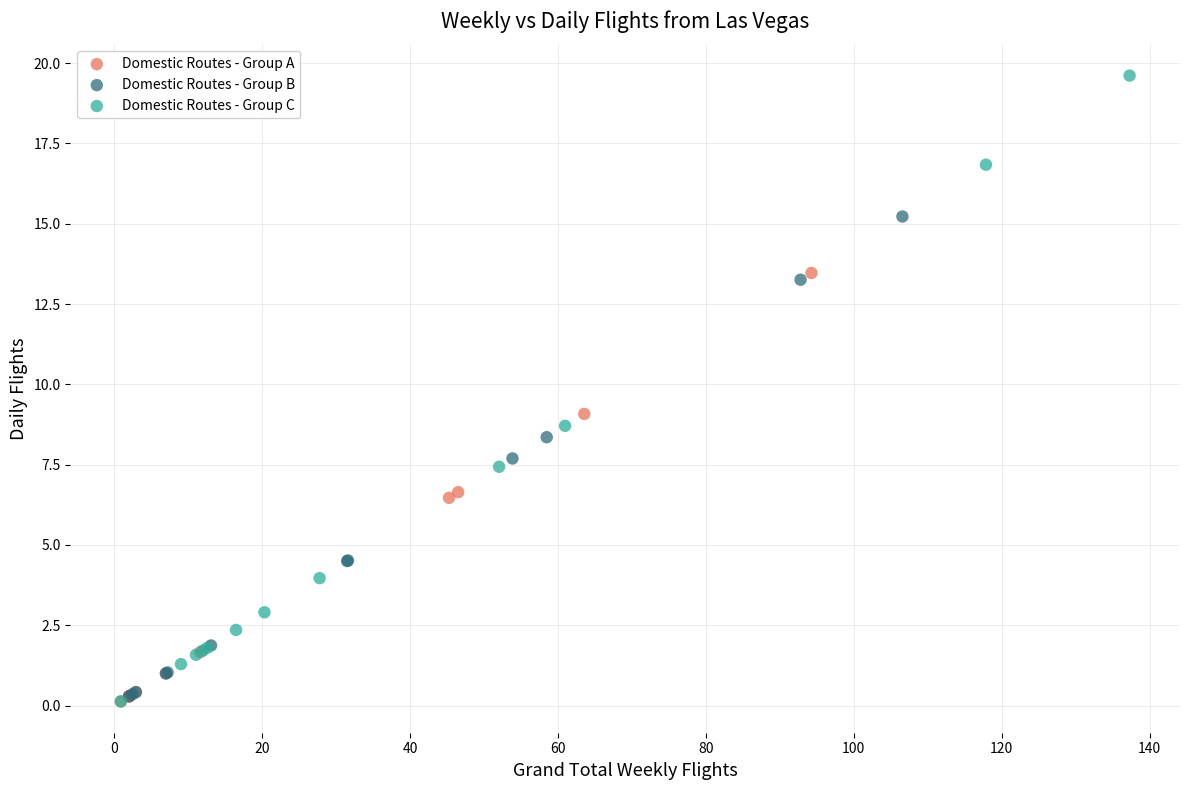

Which series reaches the maximum Y coordinate?

Domestic Routes - Group C